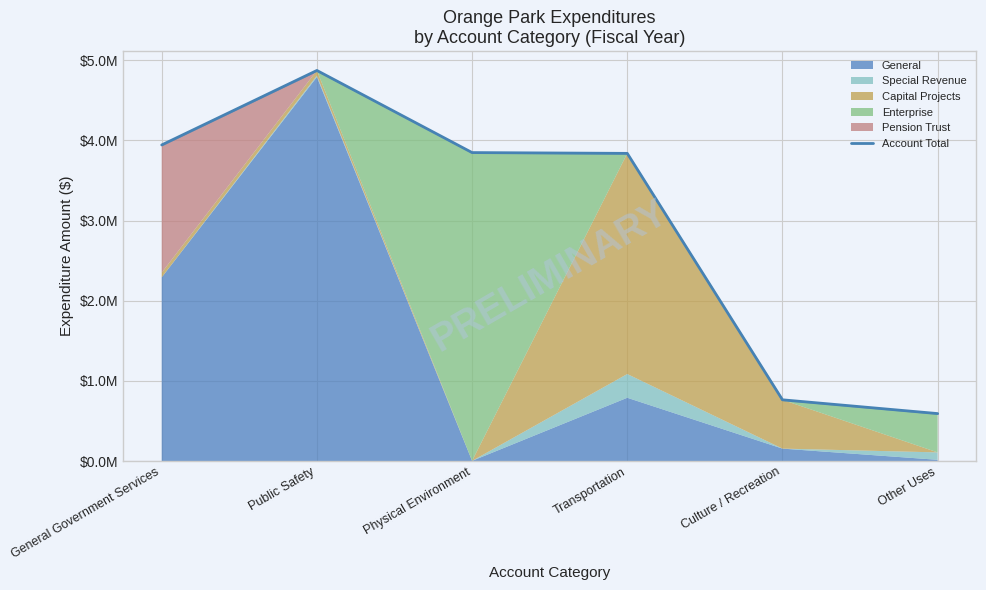

How many categories are shown in the chart?

6